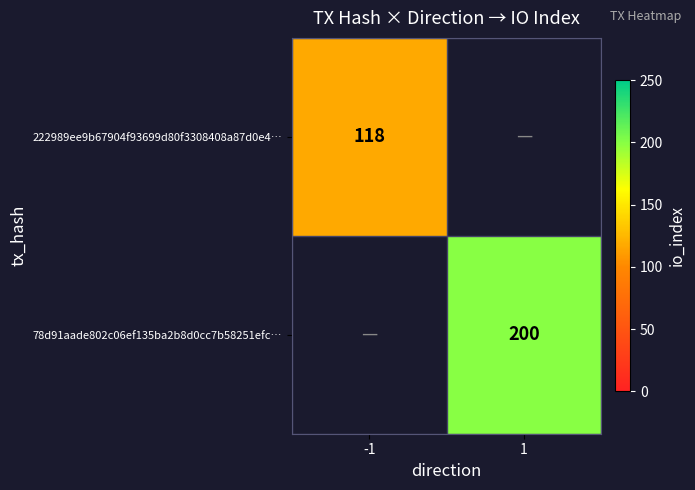

The value of 78d91aade802c06ef135ba2b8d0cc7b58251efc… at 1 is 340. True or false?

False